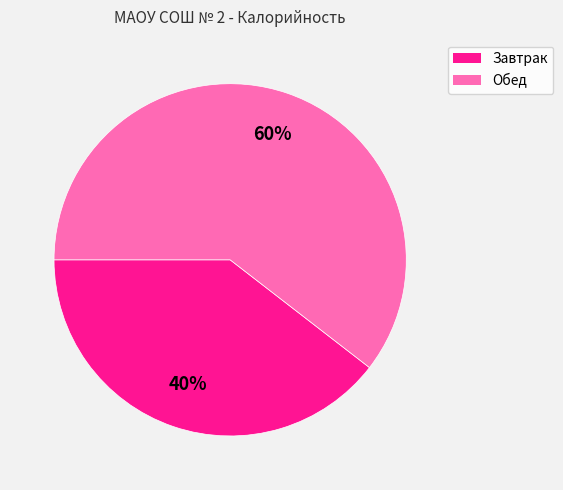

Does any single category account for the majority?

Yes